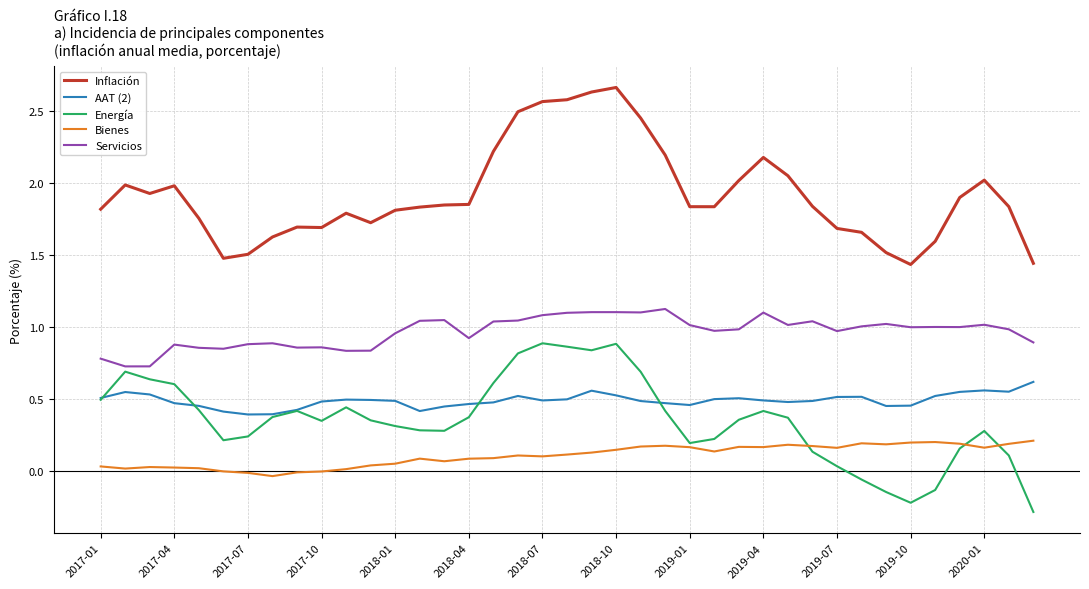

What are all the series names shown in the legend?

Inflación, AAT (2), Energía, Bienes, Servicios